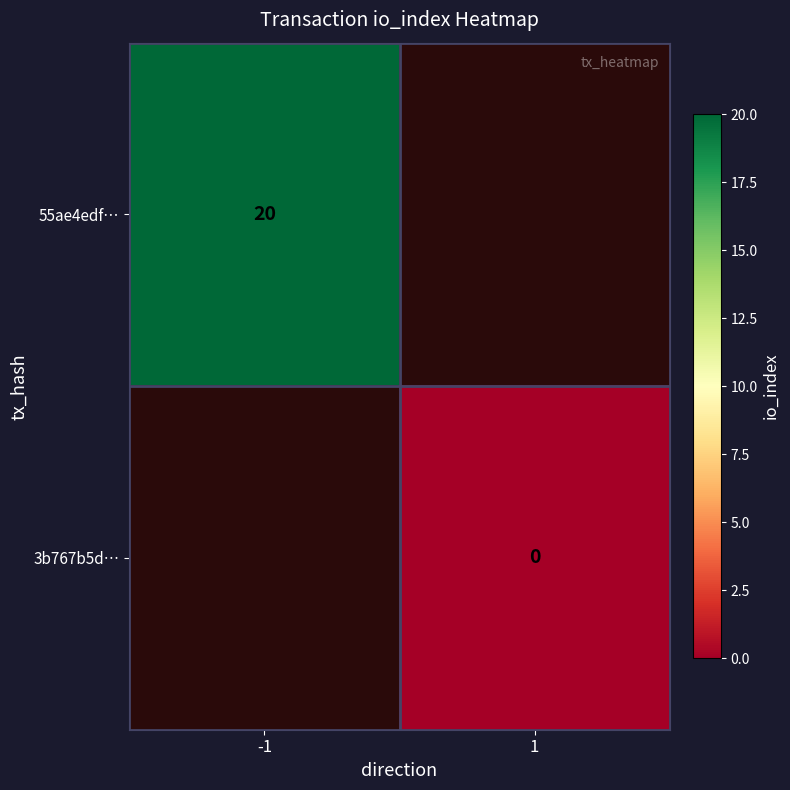

At how many categories does at least one series exceed 4?

1